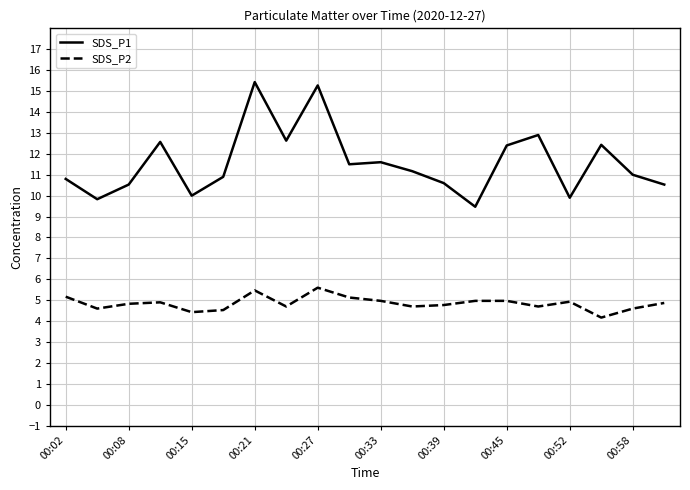

True or false: SDS_P1 and SDS_P2 intersect in this chart.

False